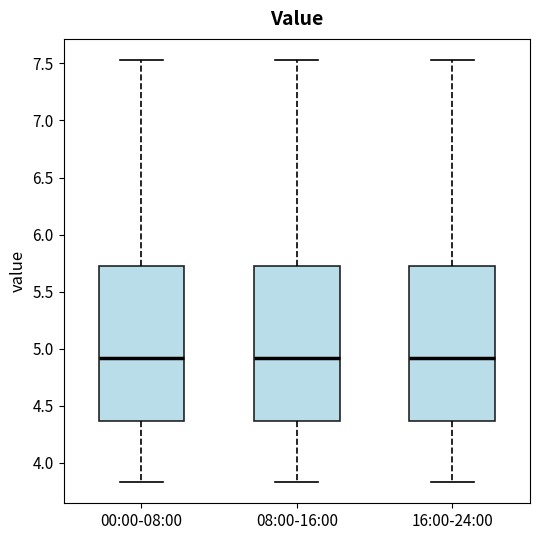

Reading left to right, read every box against the y-axis: the position of its median line, the range the box covers, and the ends of its whiskers. The values are not printed on the chart, so give them approximately, as read against the axis.

00:00-08:00: median 4.90, box 4.35 to 5.75, whiskers 3.85 to 7.55
08:00-16:00: median 4.90, box 4.35 to 5.75, whiskers 3.85 to 7.55
16:00-24:00: median 4.90, box 4.35 to 5.75, whiskers 3.85 to 7.55